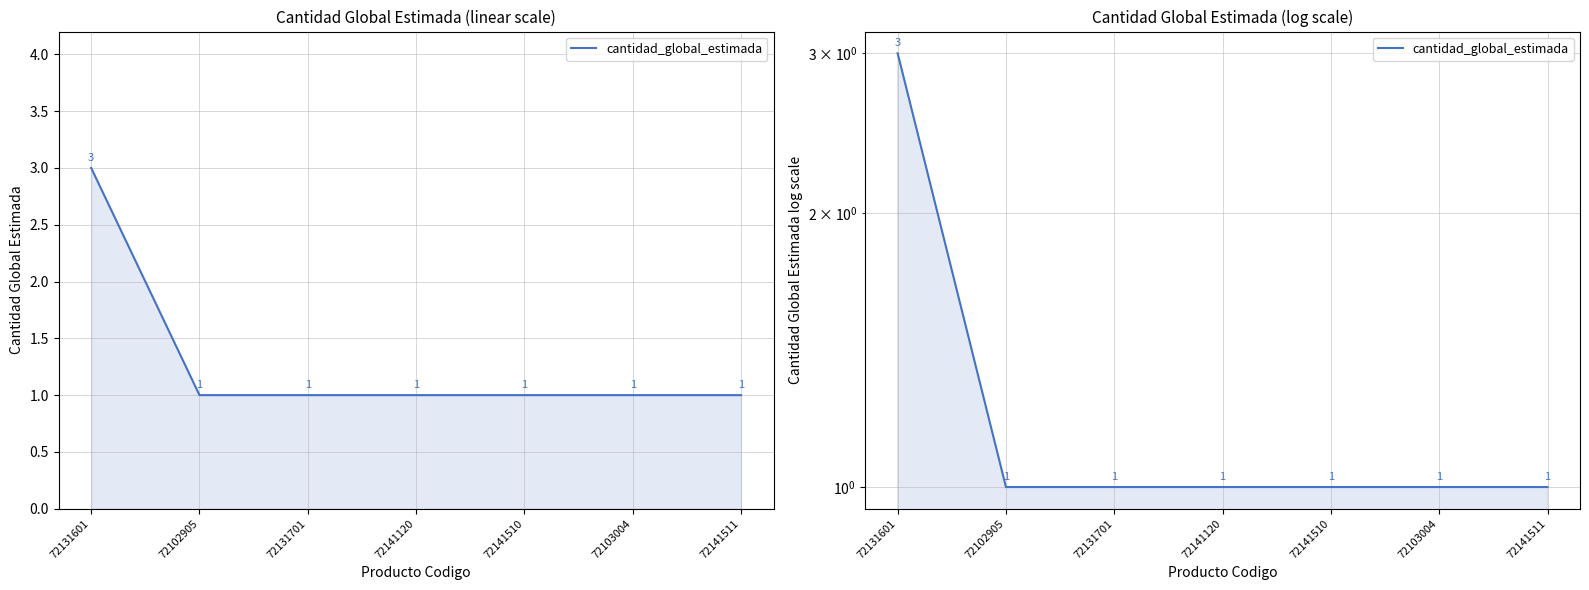

Which has a higher value, 72102905 or 72131601?

72131601